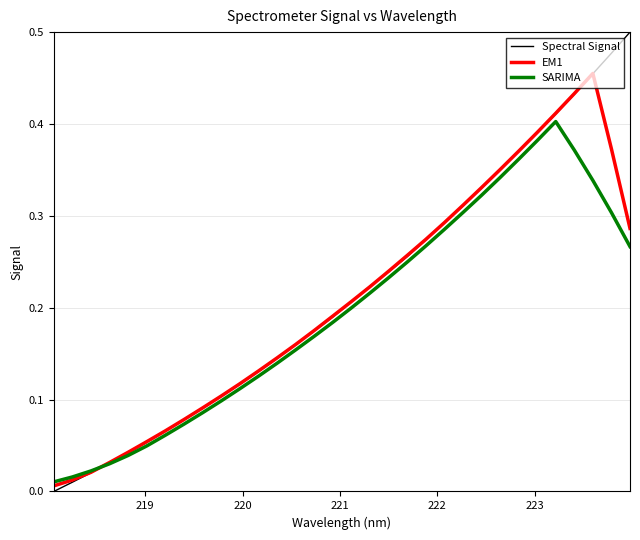

Which series has the largest range (max minus min)?

Spectral Signal